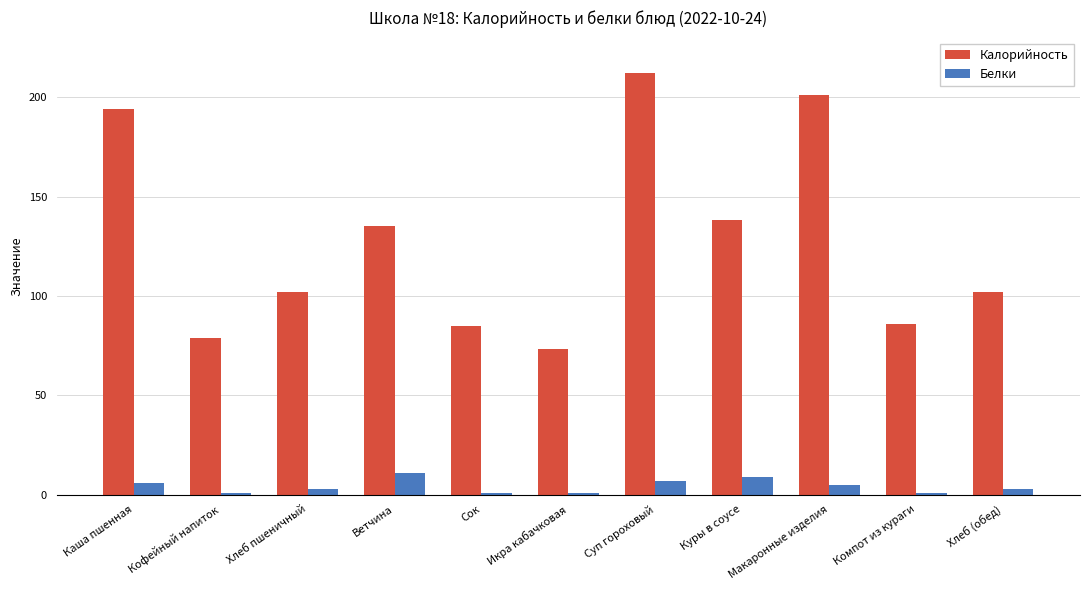

List the series in order of their peak value, lowest first.

Белки, Калорийность